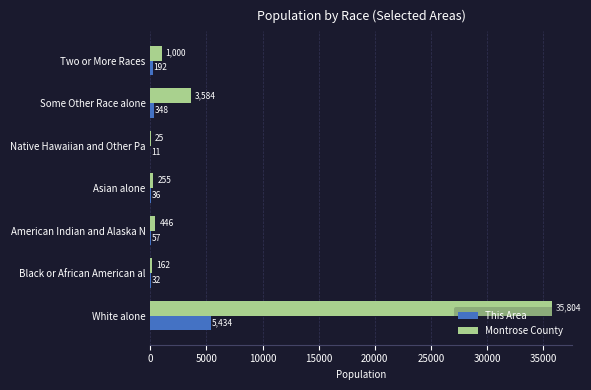

The This Area series shows 36 at Asian alone. True or false?

True